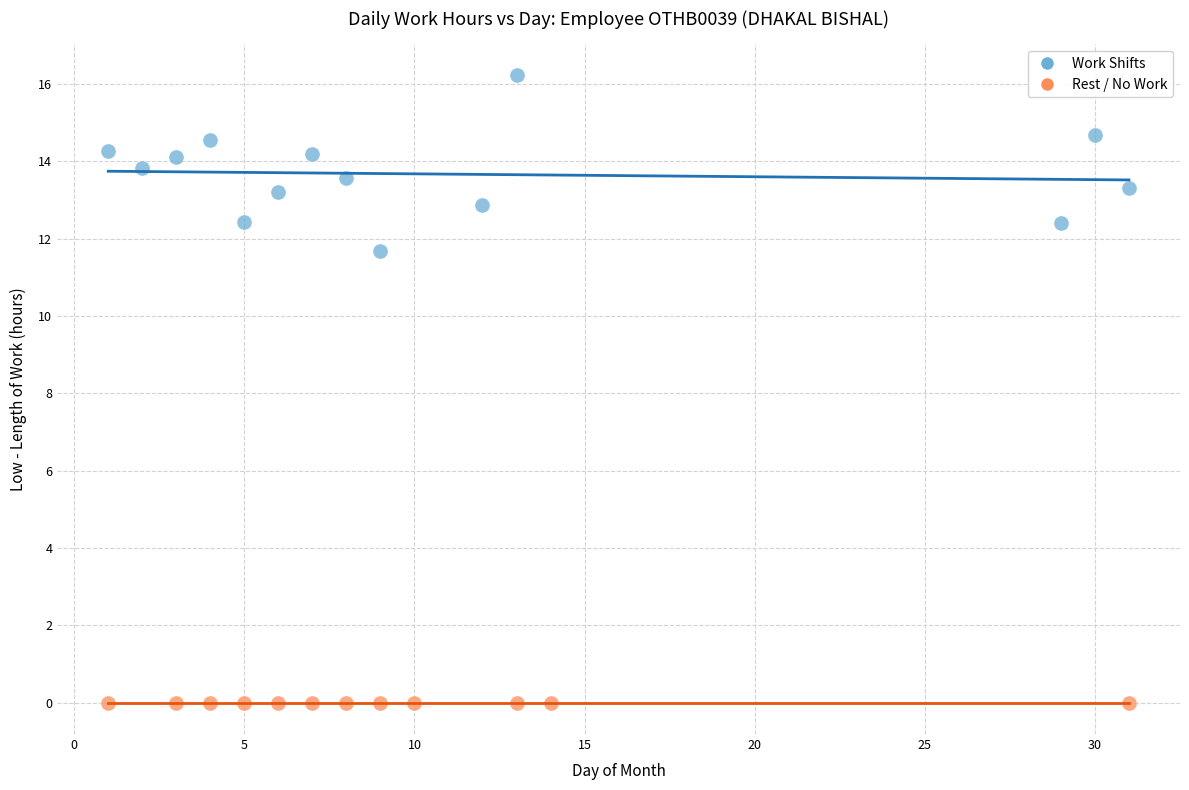

Which series reaches the maximum Y coordinate?

Work Shifts